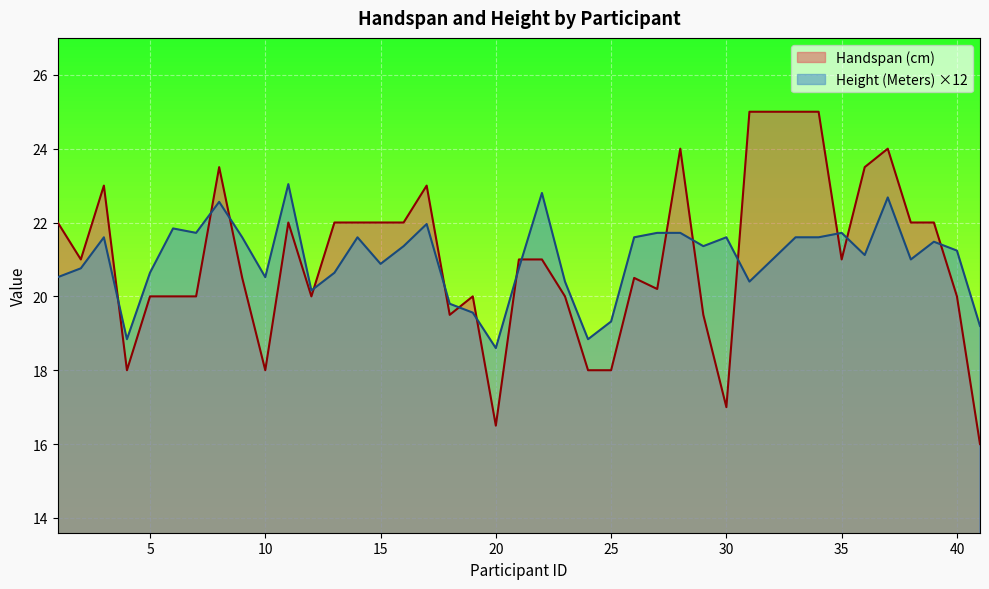

True or false: Handspan (cm) and Height (Meters) intersect in this chart.

True